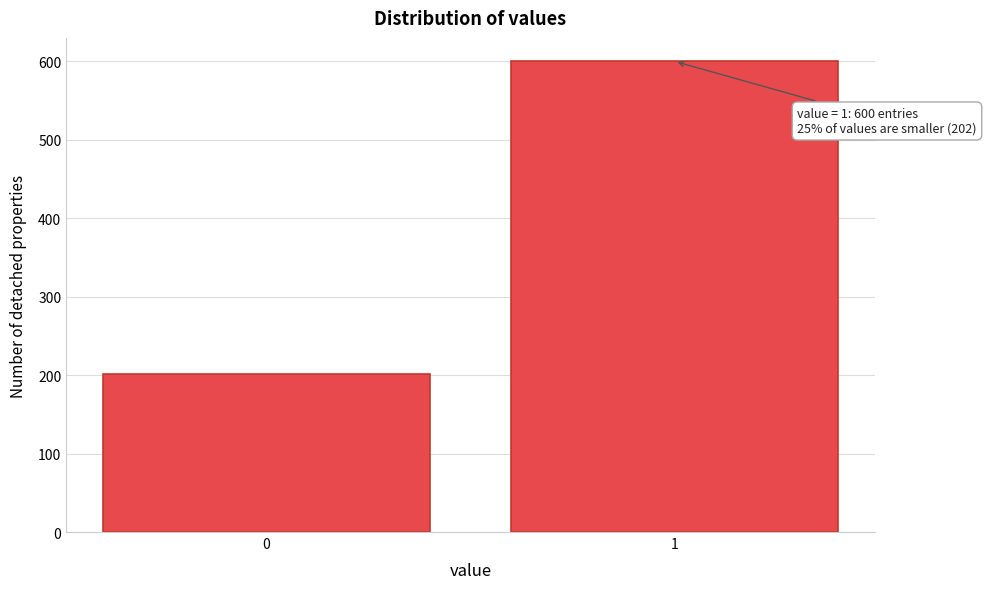

Reading right to left, what are all the values shown in this chart?

1=600	0=202